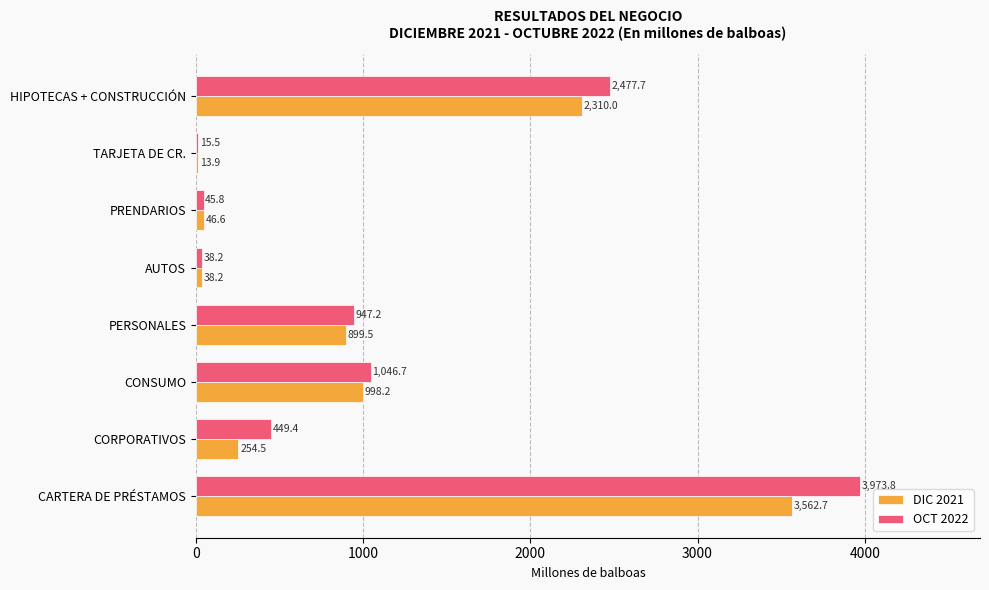

At which label is OCT 2022 closest to 1994?

HIPOTECAS + CONSTRUCCIÓN